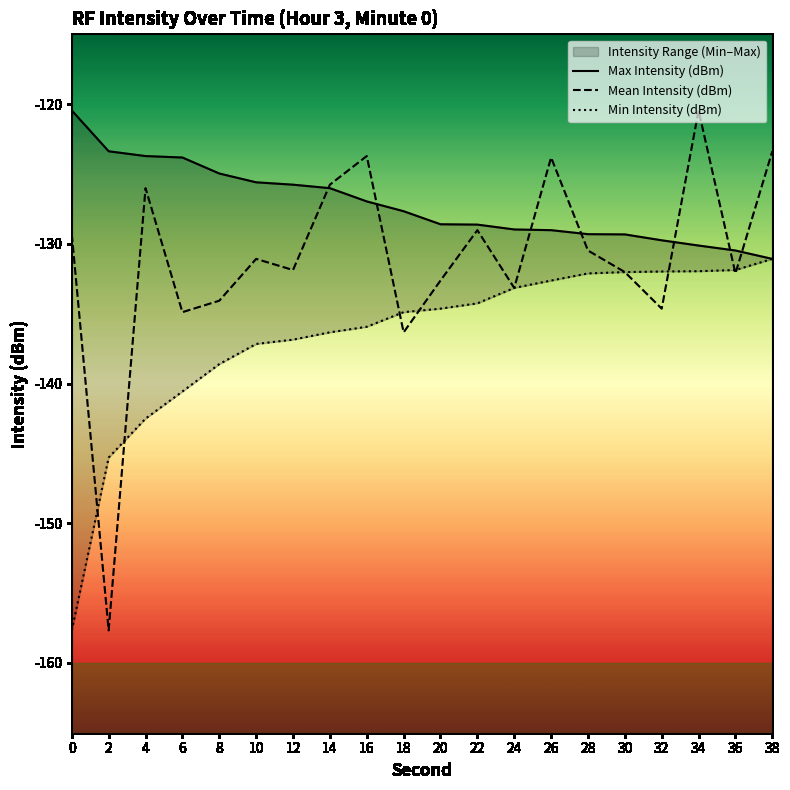

True or false: Mean Intensity (dBm) has a value of -214.3 at 22.

False